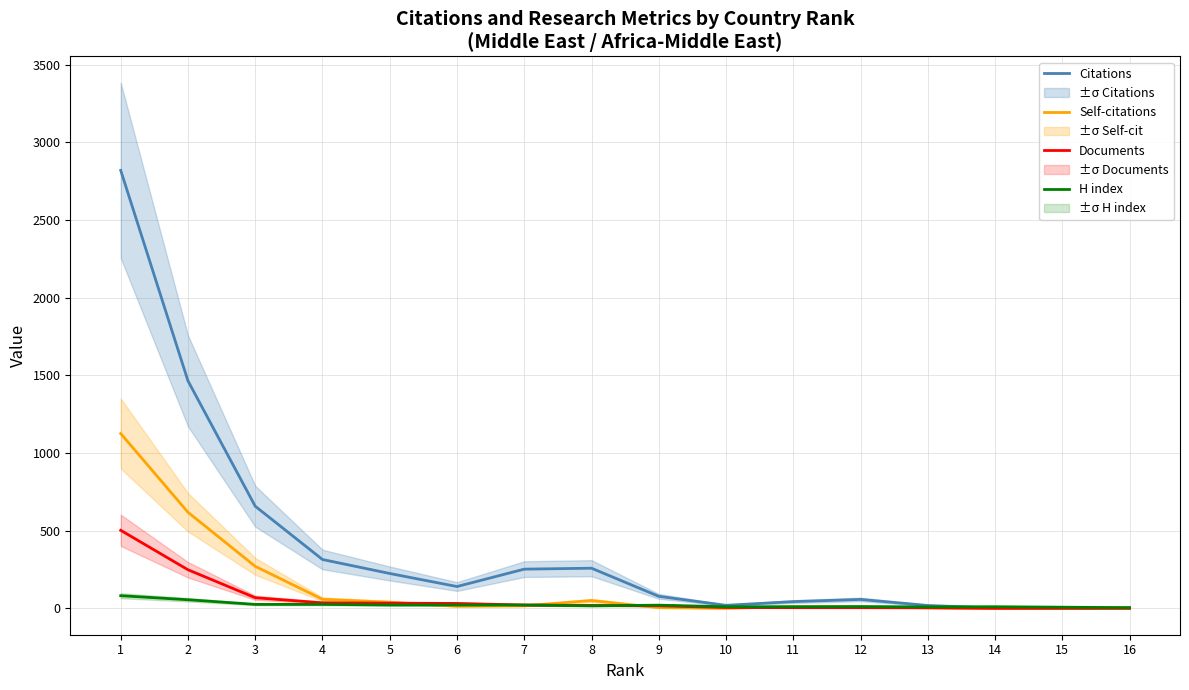

The value of H index at 11 is 7. True or false?

False